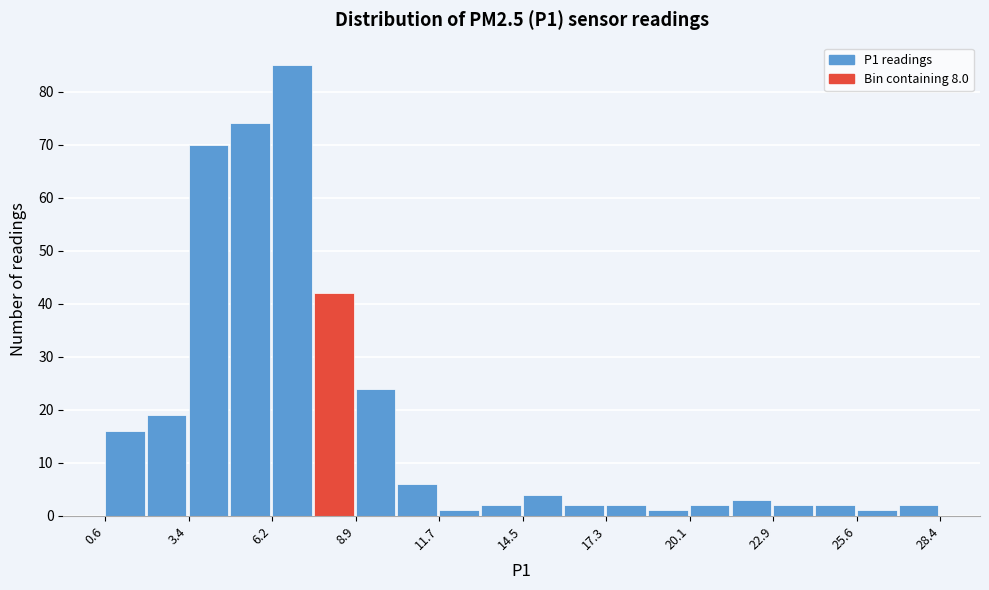

Read against the x-axis, roughly where is the centre of the tallest bar?

7.0